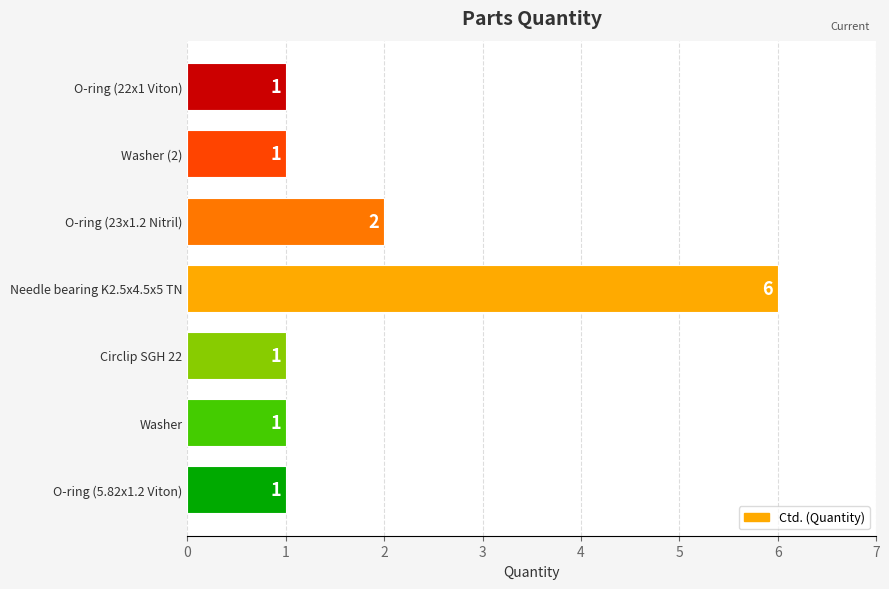

Approximately how many times larger is the value at O-ring (23x1.2 Nitril) compared to Washer?

2.0